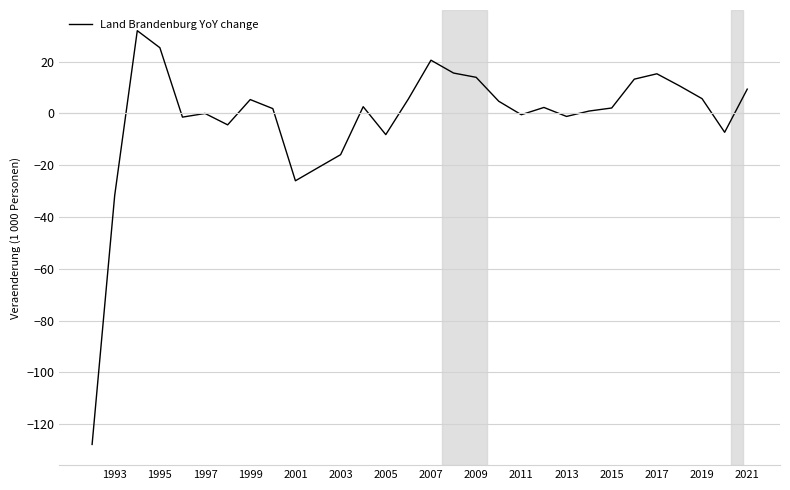

True or false: there are more than 0 points higher than both neighbors.

True